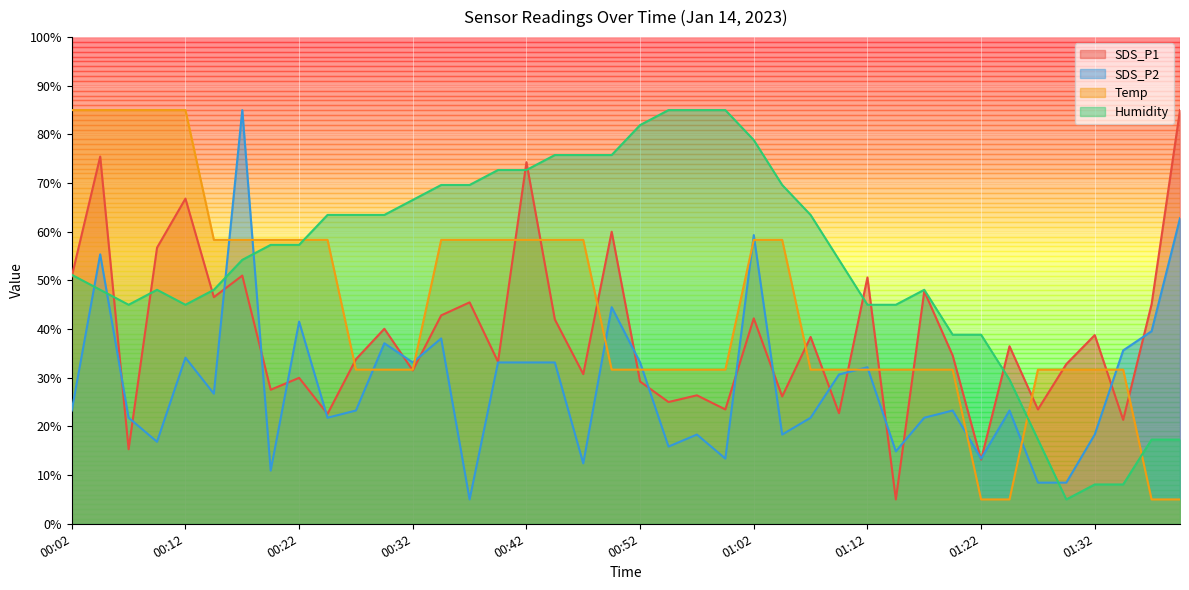

Between which two adjacent categories do Temp and SDS_P1 first intersect?

00:25 and 00:27